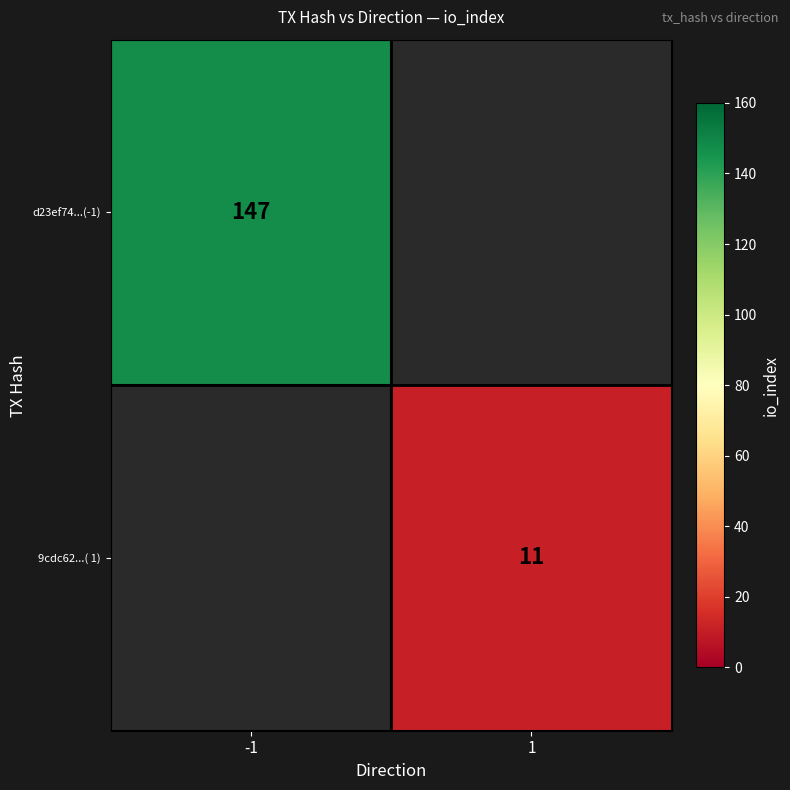

Is it true that 9cdc62...( 1) equals 3 at 1?

False